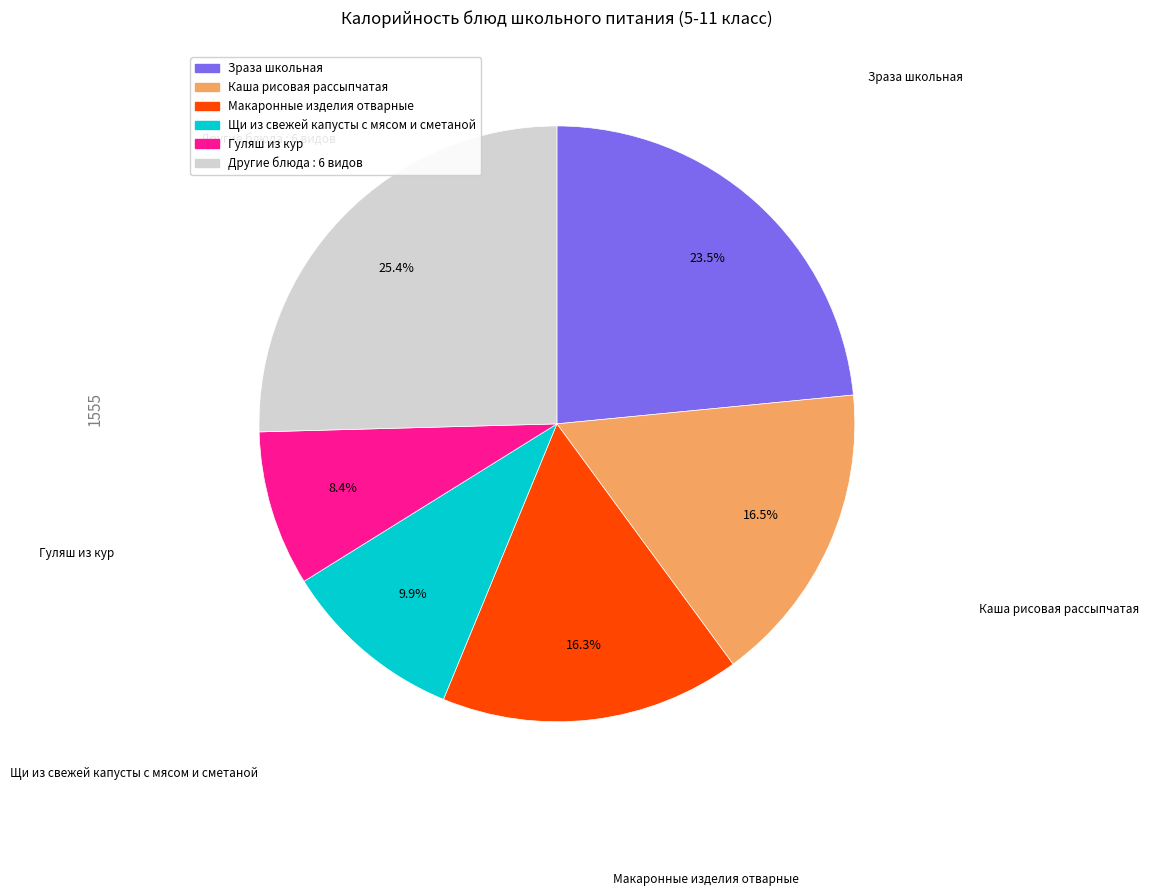

Is there a majority slice in this chart?

No